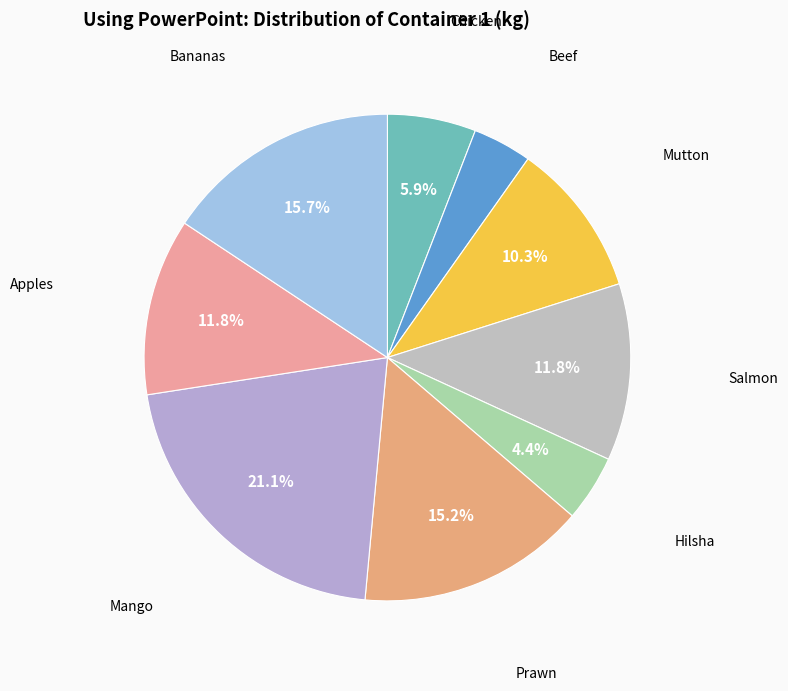

How many slices are in this pie chart?

9